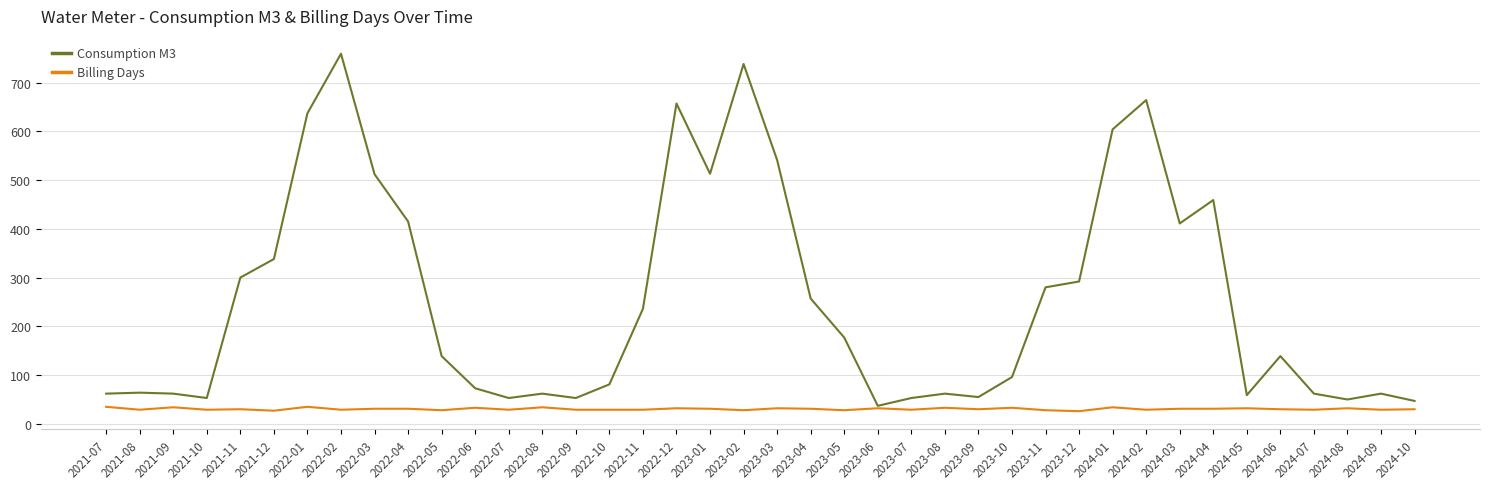

The value of Billing Days at 2024-10 is 30. True or false?

True